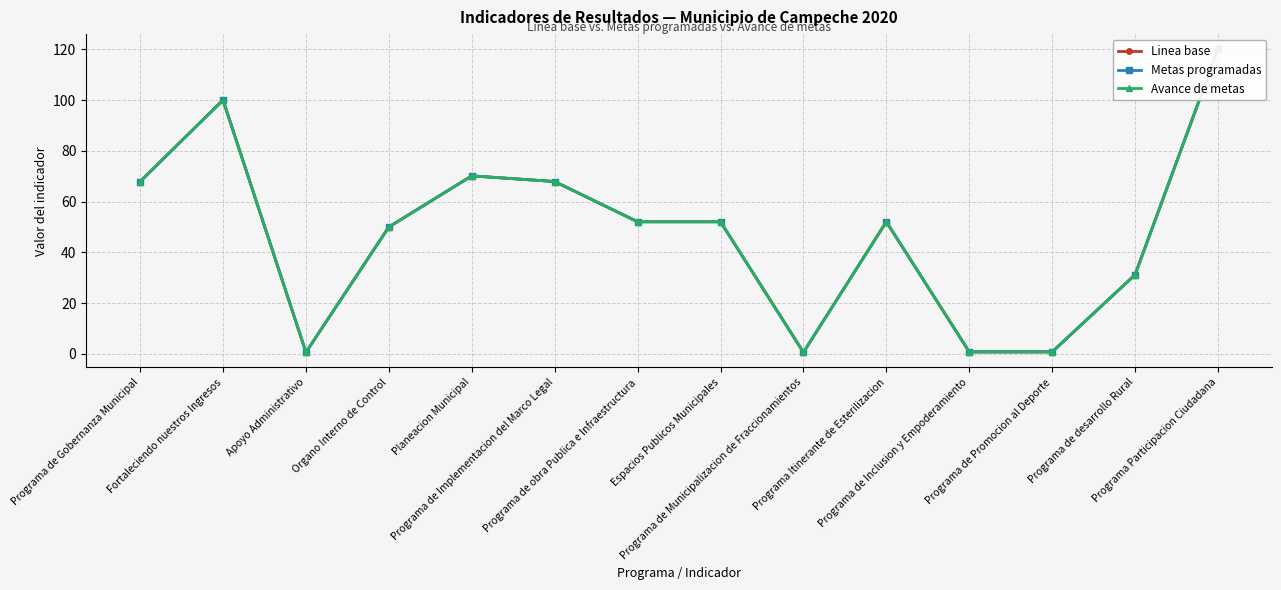

True or false: Linea base has a value of 27.6 at Organo Interno de Control.

False